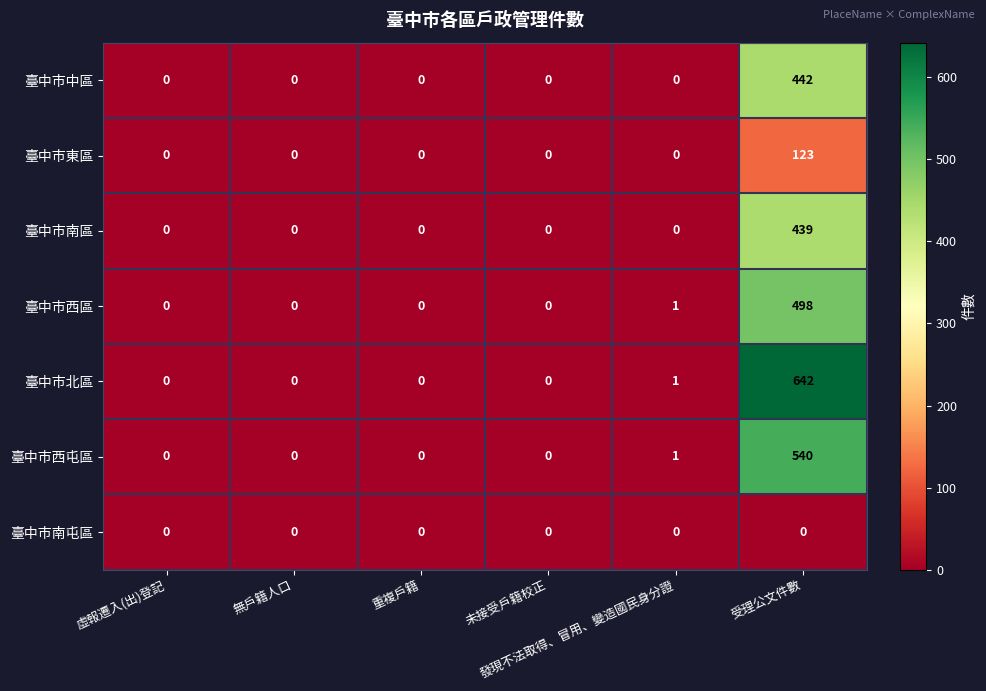

Which series has the largest total across all categories?

臺中市北區